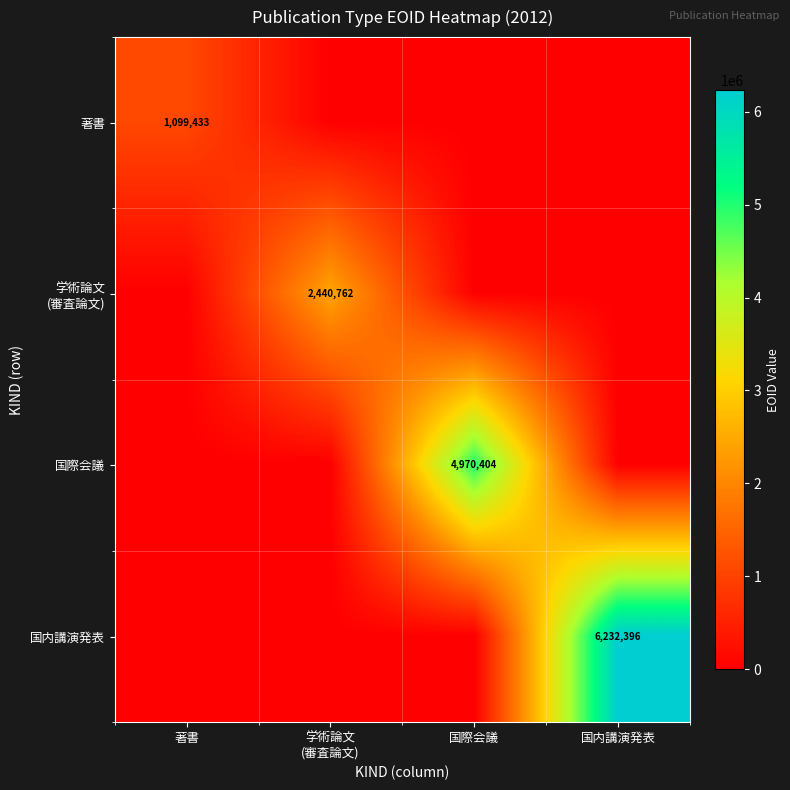

At which label does 学術論文 (審査論文) reach its minimum?

著書